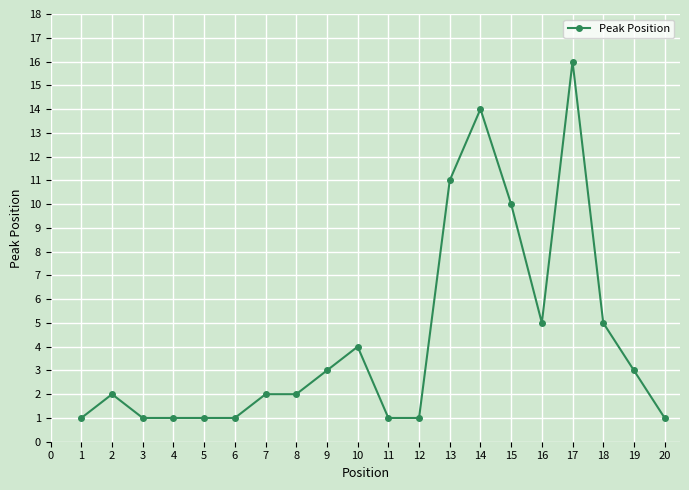

What is the average value?

4